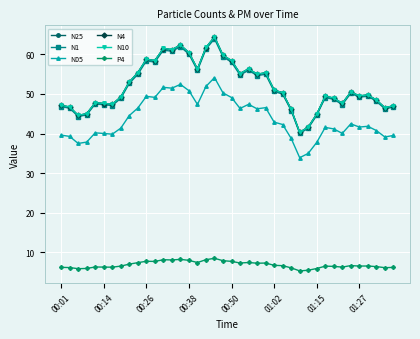

Which series has the largest range (max minus min)?

N10